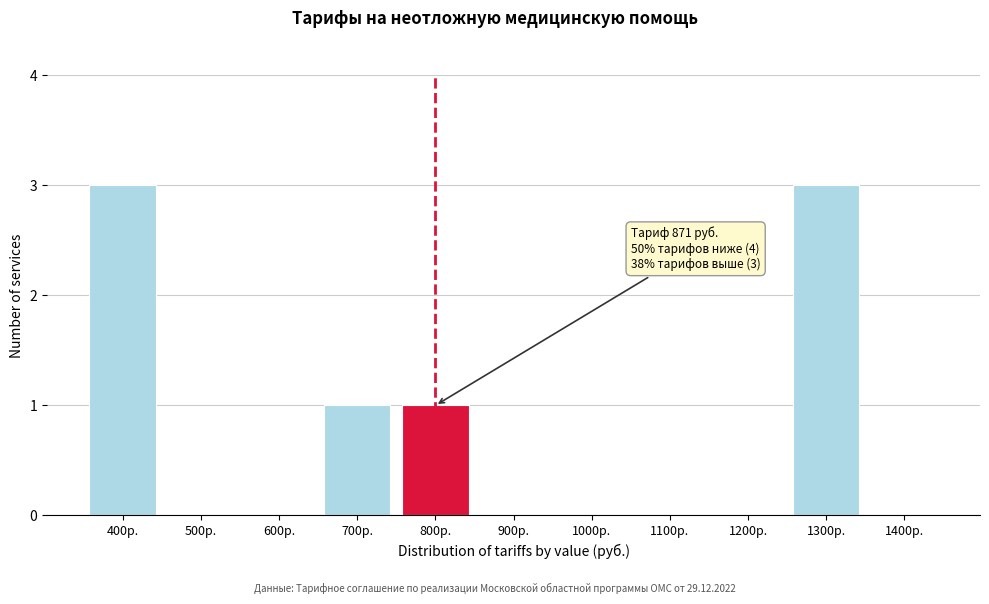

Reading left to right, what are all the values shown in this chart?

400р.=3	500р.=0	600р.=0	700р.=1	800р.=1	900р.=0	1000р.=0	1100р.=0	1200р.=0	1300р.=3	1400р.=0